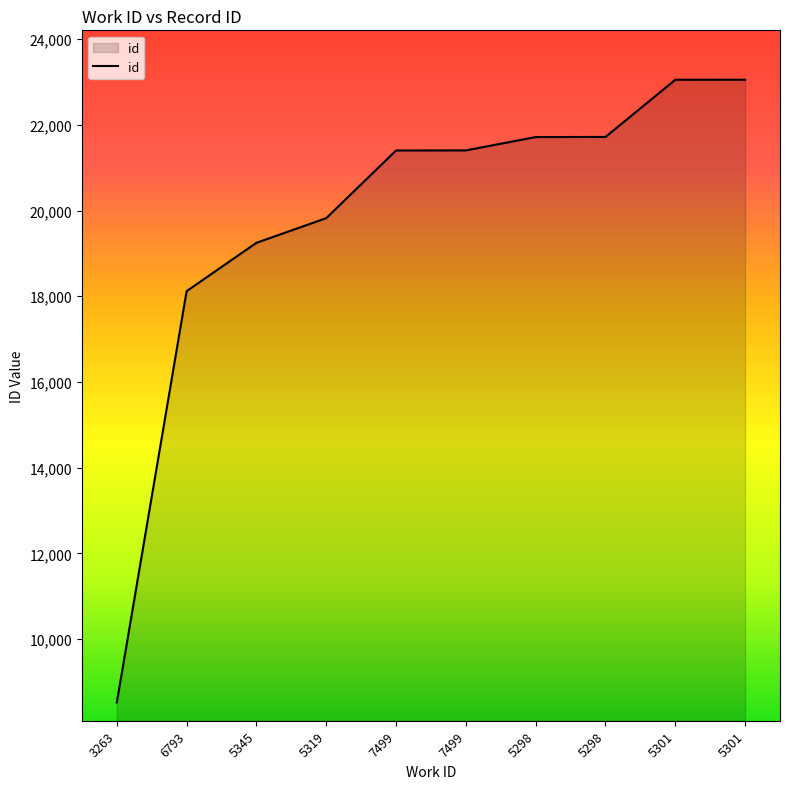

Where is the data nearest to the value 15786?

6793